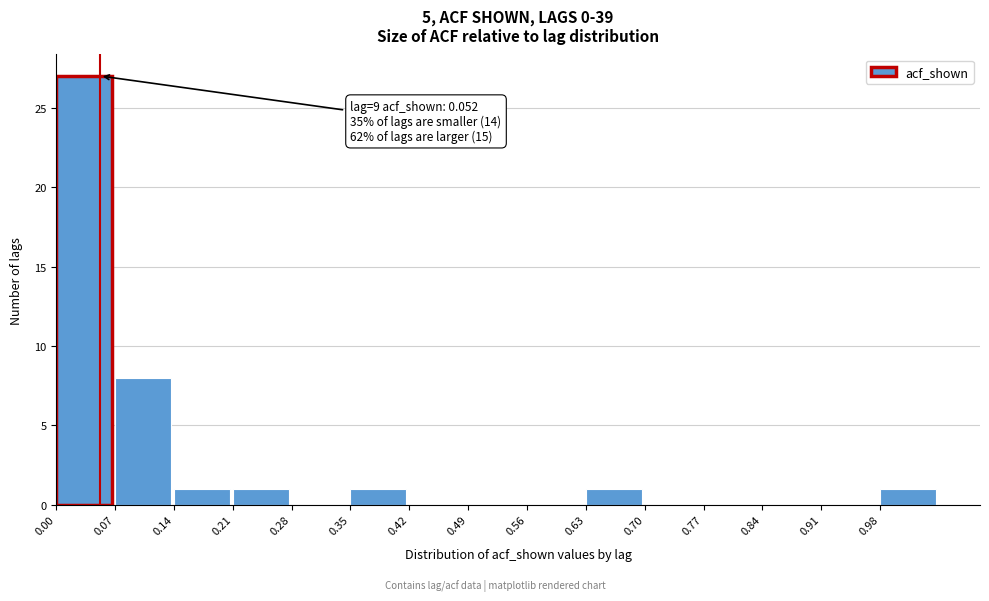

Which range on the x-axis has the tallest bar?

0.00 to 0.07